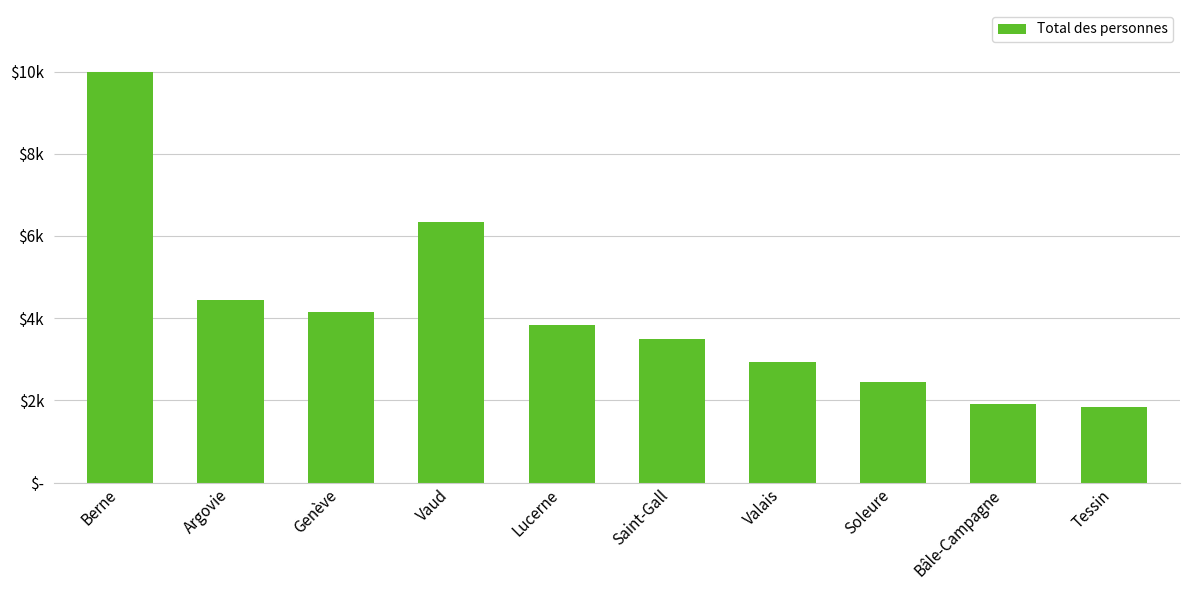

The chart shows a value of 4155 at Genève. True or false?

True